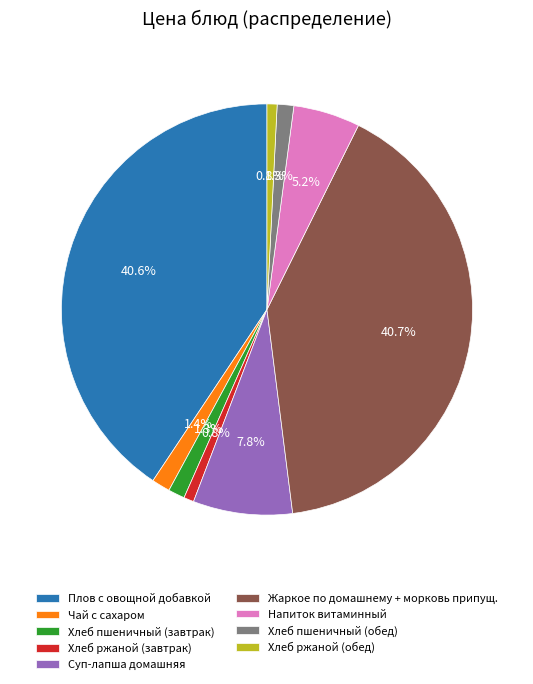

Approximately how many times larger is the value at Чай с сахаром compared to Хлеб ржаной (обед)?

1.8